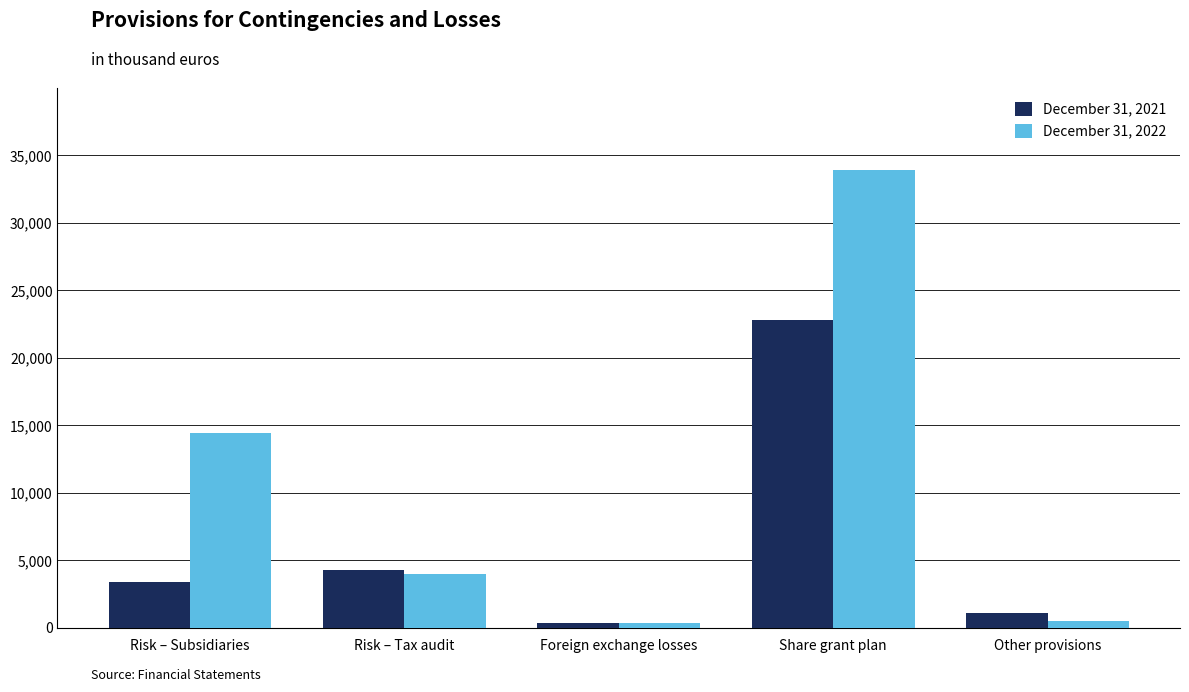

What is the total value across all series at Foreign exchange losses?

736